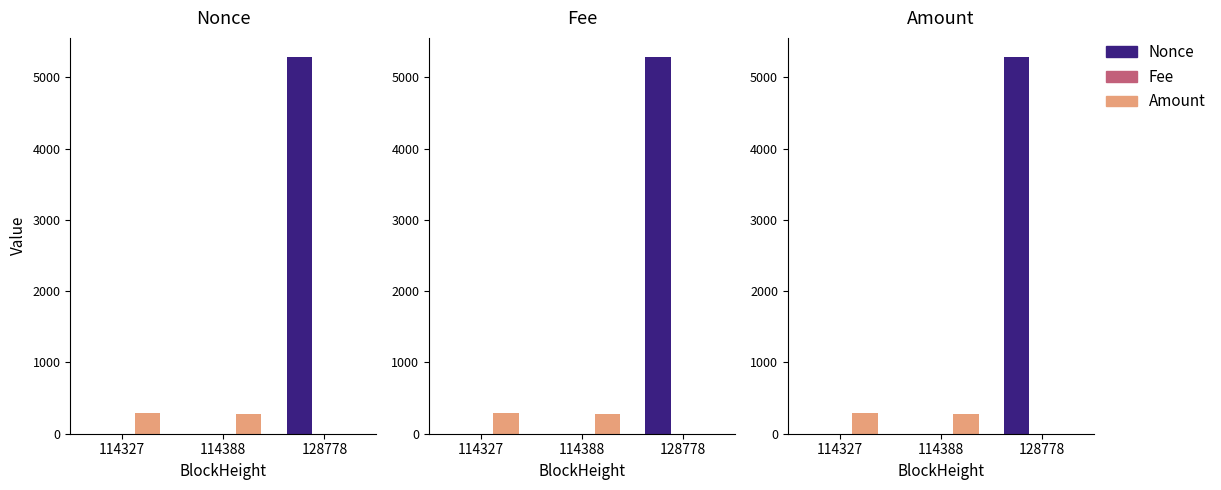

Reading left to right, list all the values displayed in this chart.

Nonce: 114327=1.0	114388=0.0	128778=5287.0
Fee: 114327=0.0	114388=0.0	128778=0.0
Amount: 114327=284.0	114388=282.9	128778=0.0